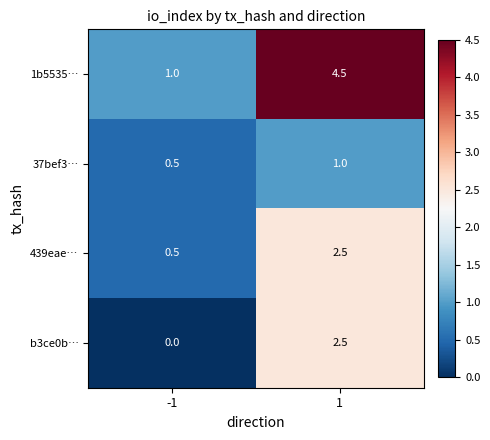

Which label corresponds to the largest value in the chart?

1